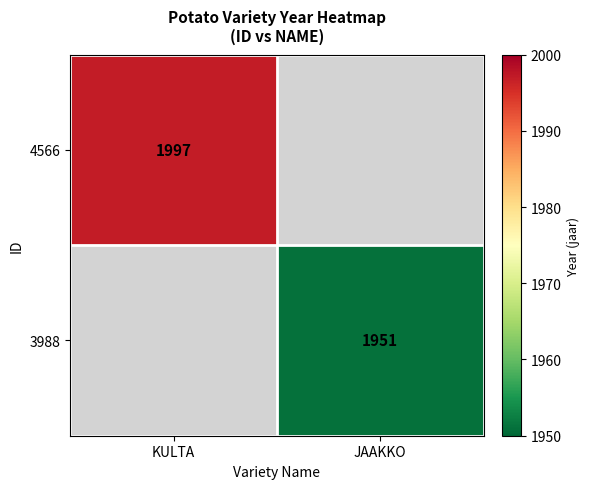

The 4566 series shows 1997 at KULTA. True or false?

True